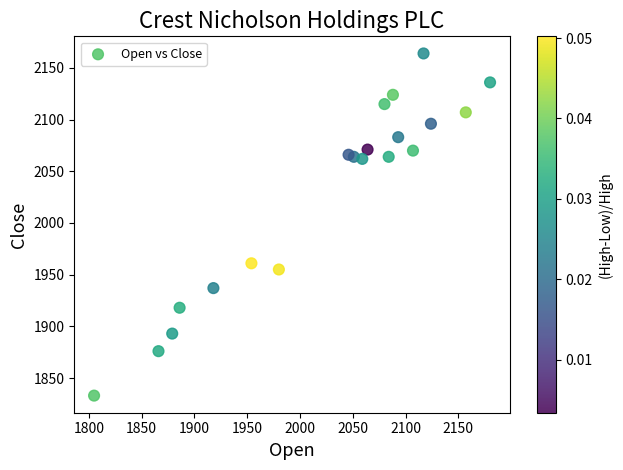

What is the range of Y values (max minus min)?

331